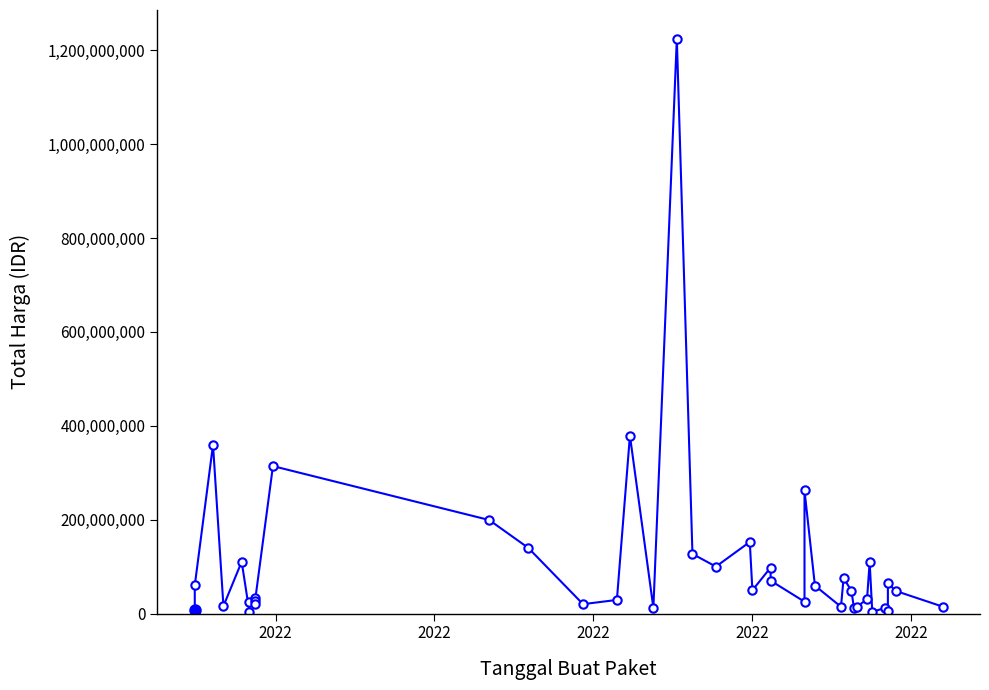

Does the chart have visible grid lines?

No